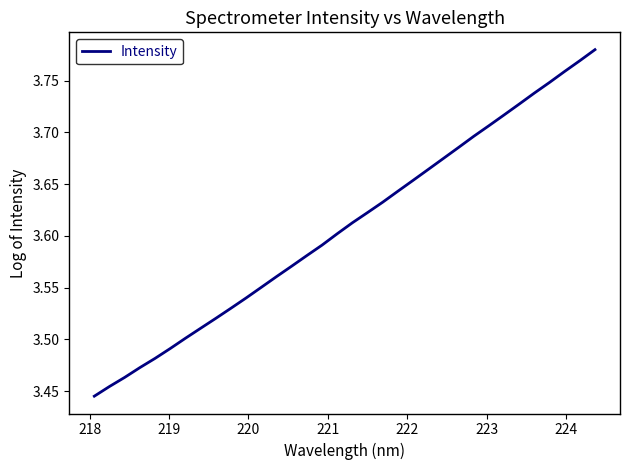

What is the difference between the maximum and minimum values?

0.3